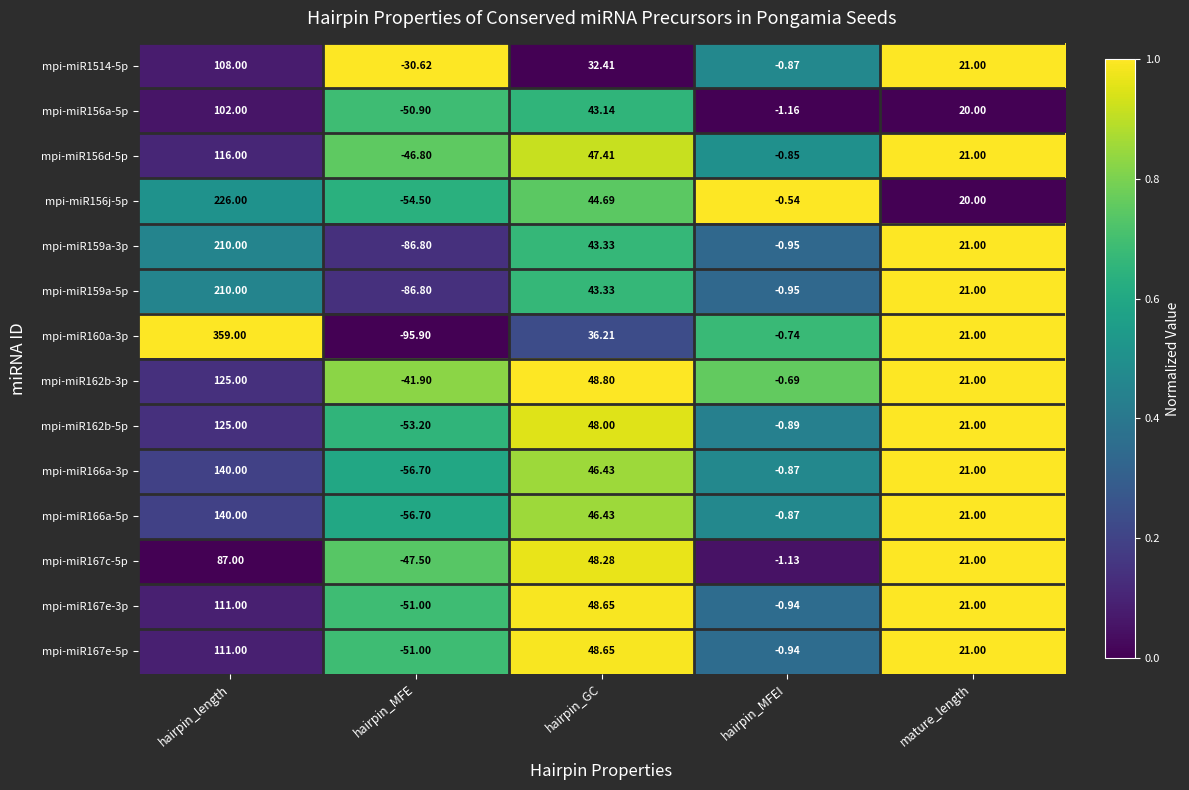

Between hairpin_MFE and mature_length, which series saw the biggest shift?

mpi-miR160a-3p